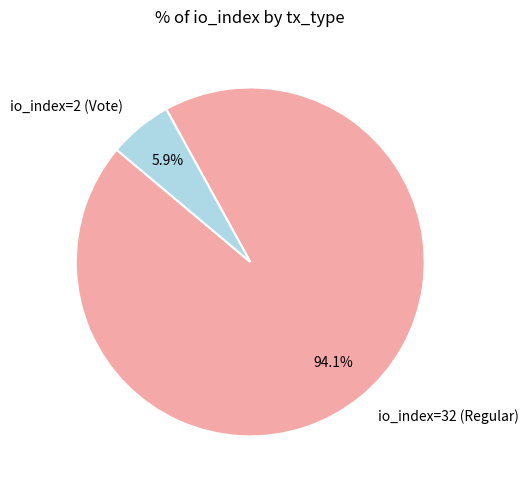

Is it true that io_index=2 (Vote) is 17% of the pie?

False